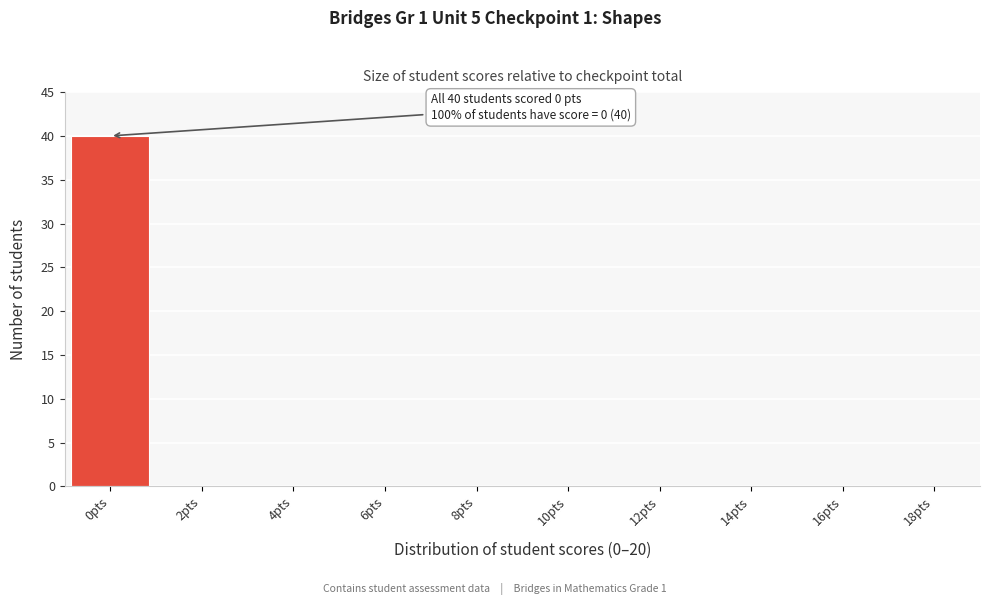

Reading left to right, transcribe all the data shown in this chart.

0pts=40	2pts=0	4pts=0	6pts=0	8pts=0	10pts=0	12pts=0	14pts=0	16pts=0	18pts=0